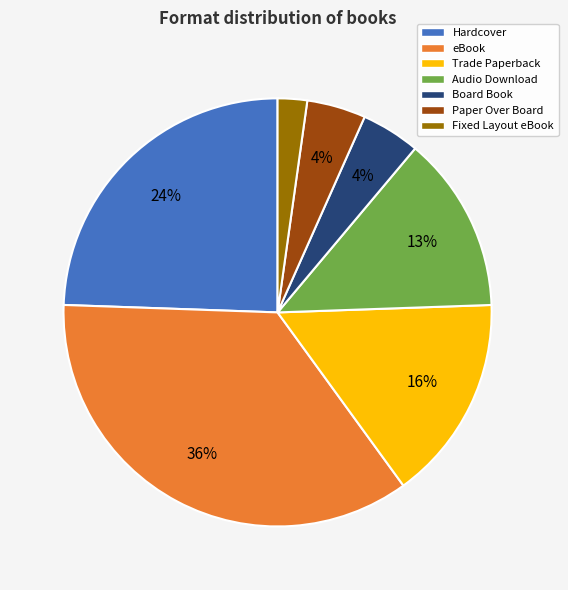

Is it true that eBook is 21% of the pie?

False